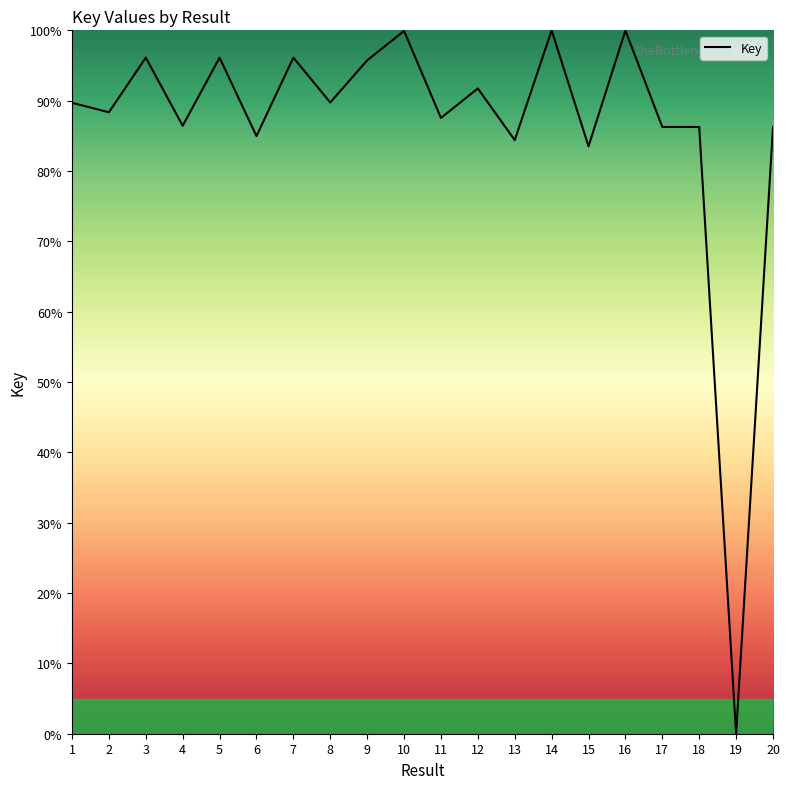

Where is the first local maximum?

3